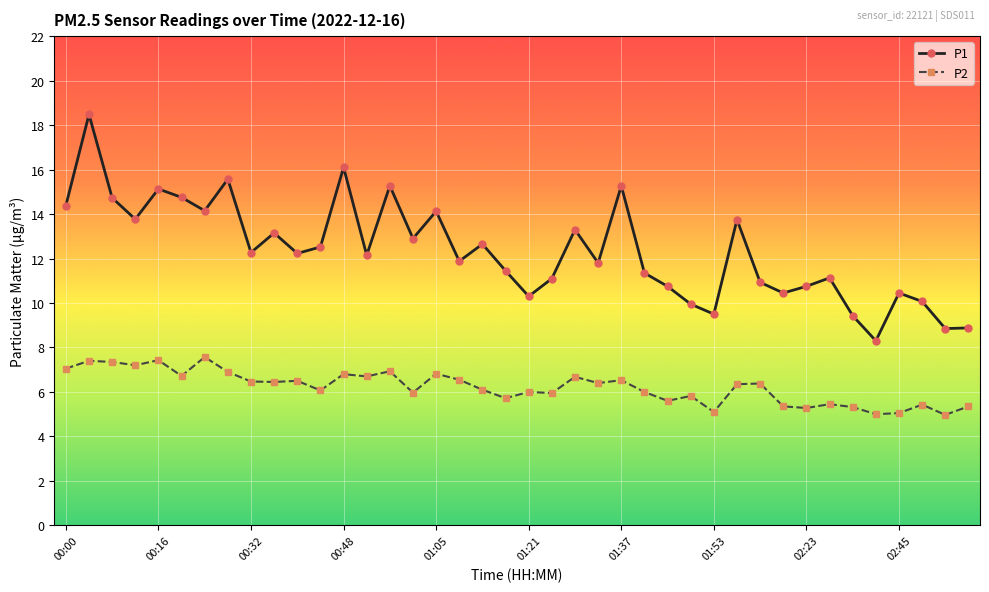

Which series has the largest total across all categories?

P1